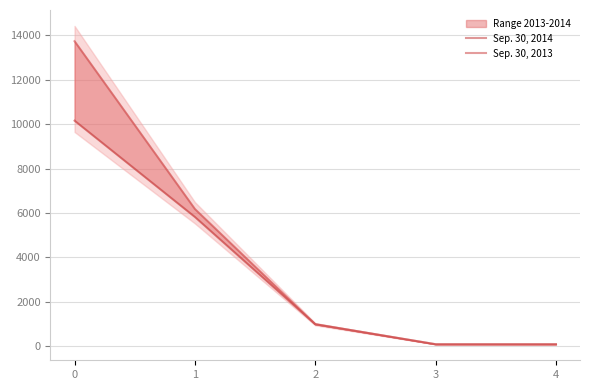

Reading left to right, what are all the values shown in this chart?

Sep. 30, 2014: 10152	5823	1000	100	100
Sep. 30, 2013: 13725	6182	1000	100	100